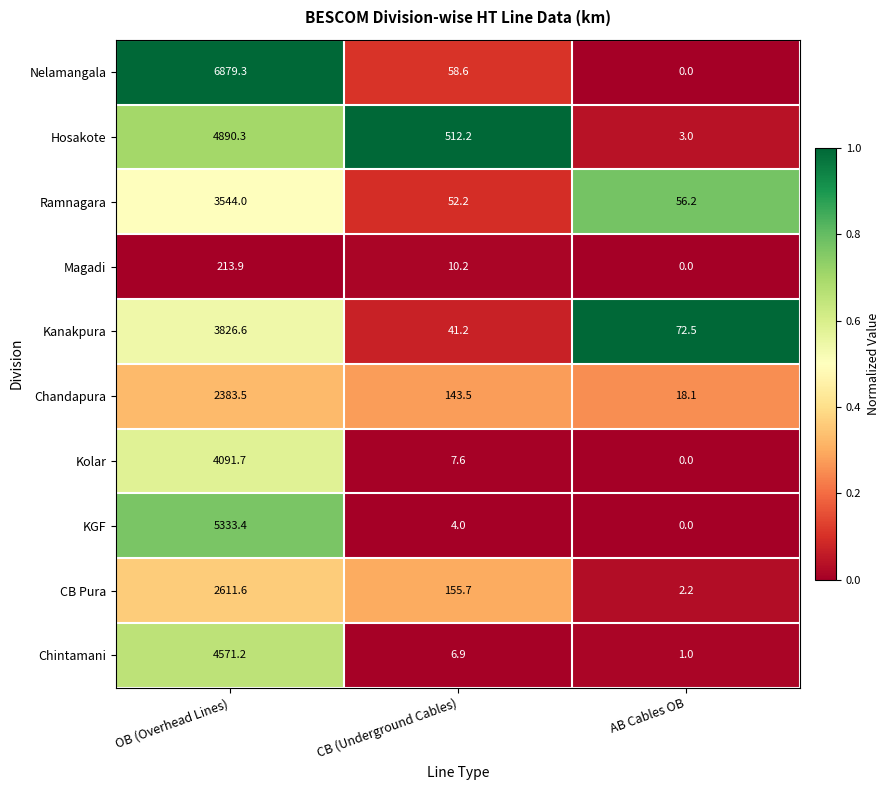

Reading left to right, list all the values displayed in this chart.

Nelamangala: 6879.3	58.6	0.0
Hosakote: 4890.3	512.2	3.0
Ramnagara: 3544.0	52.2	56.2
Magadi: 213.9	10.2	0.0
Kanakpura: 3826.6	41.2	72.5
Chandapura: 2383.5	143.5	18.1
Kolar: 4091.7	7.6	0.0
KGF: 5333.4	4.0	0.0
CB Pura: 2611.6	155.7	2.2
Chintamani: 4571.2	6.9	1.0